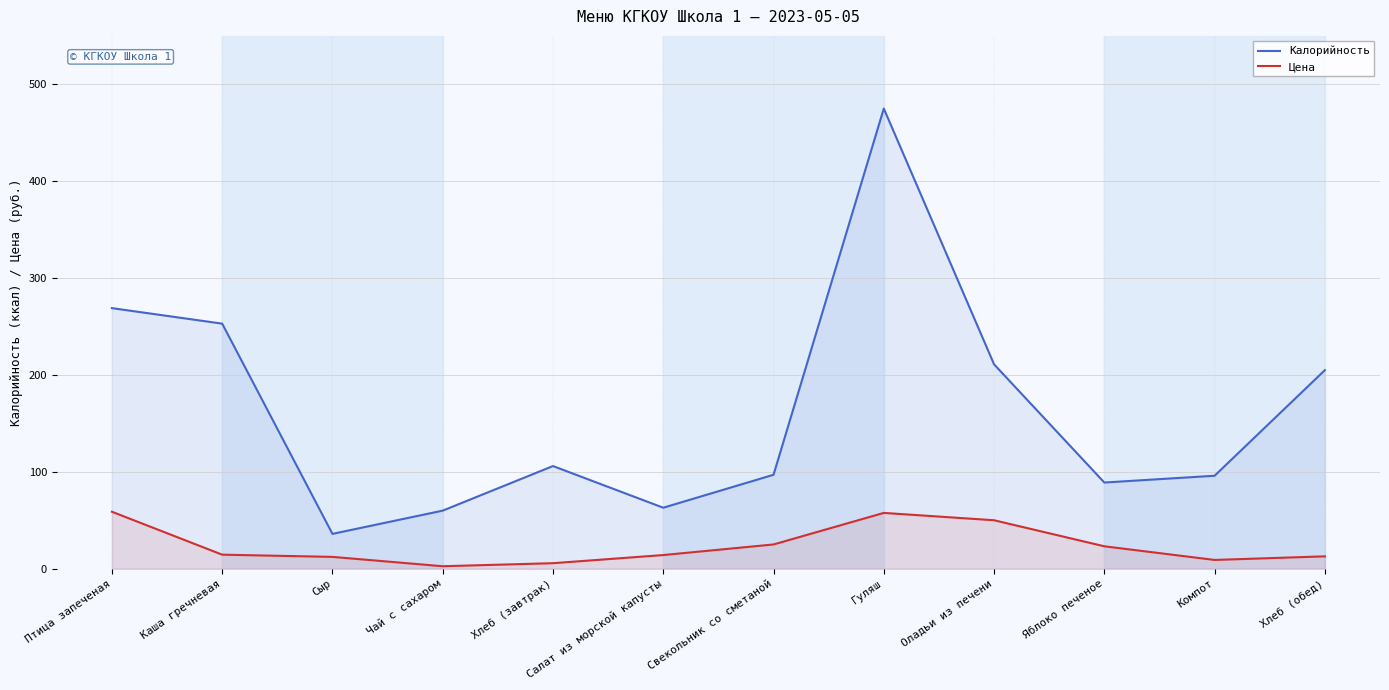

How many interior local valleys does the Цена series have?

2